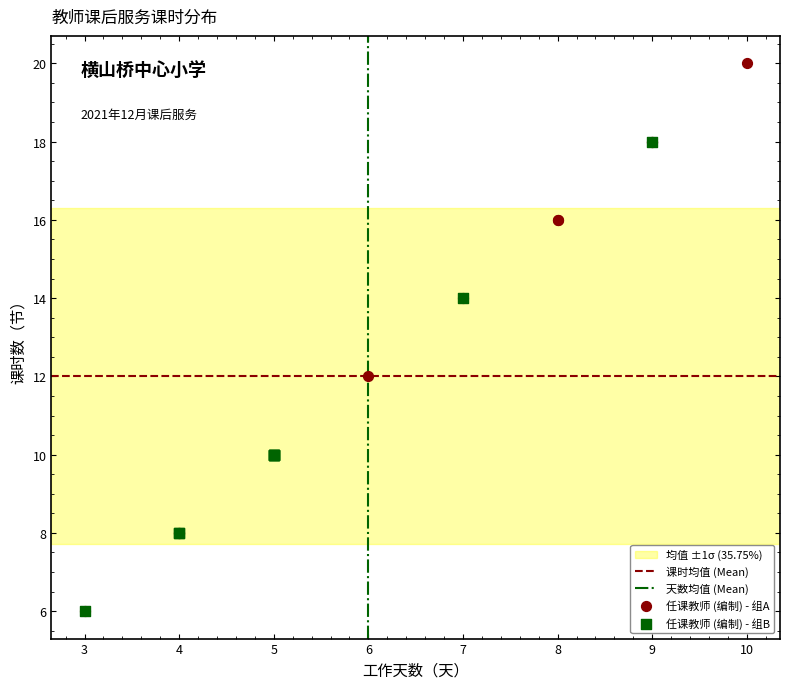

Which series contains the highest Y value?

任课教师 (编制) - 组A